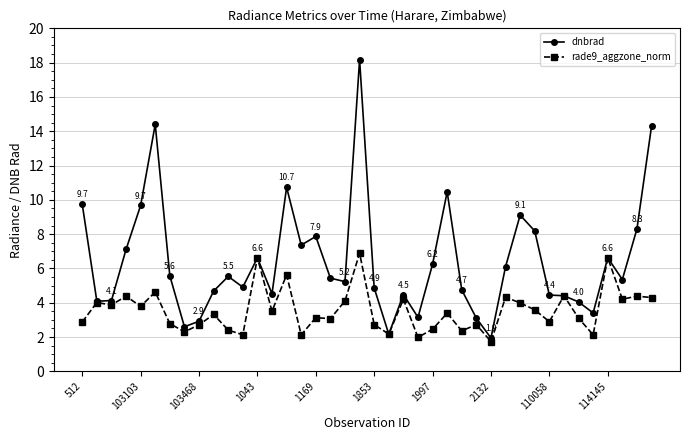

True or false: rade9_aggzone_norm has more than 0 points higher than both neighbors.

True